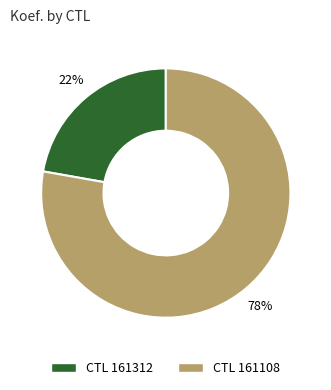

To the nearest percent, what is the average slice percentage?

50%